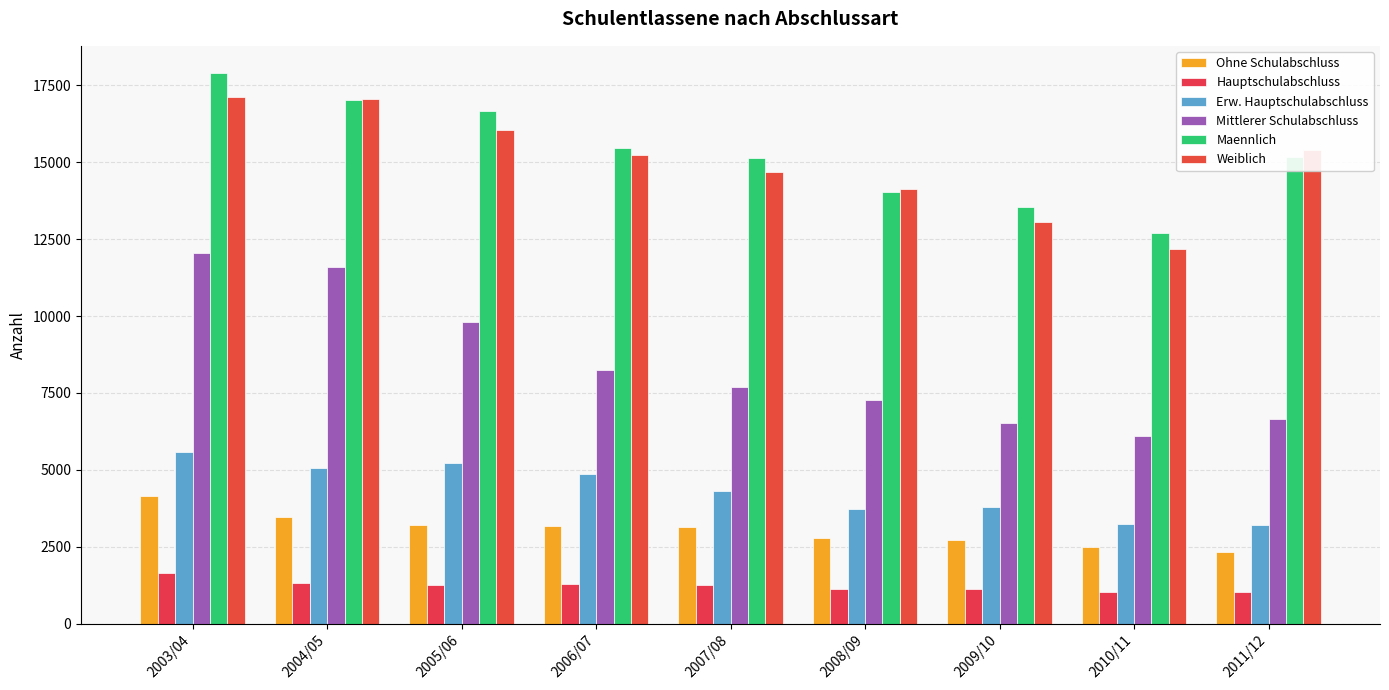

Between 2010/11 and 2006/07, which is larger?

2006/07